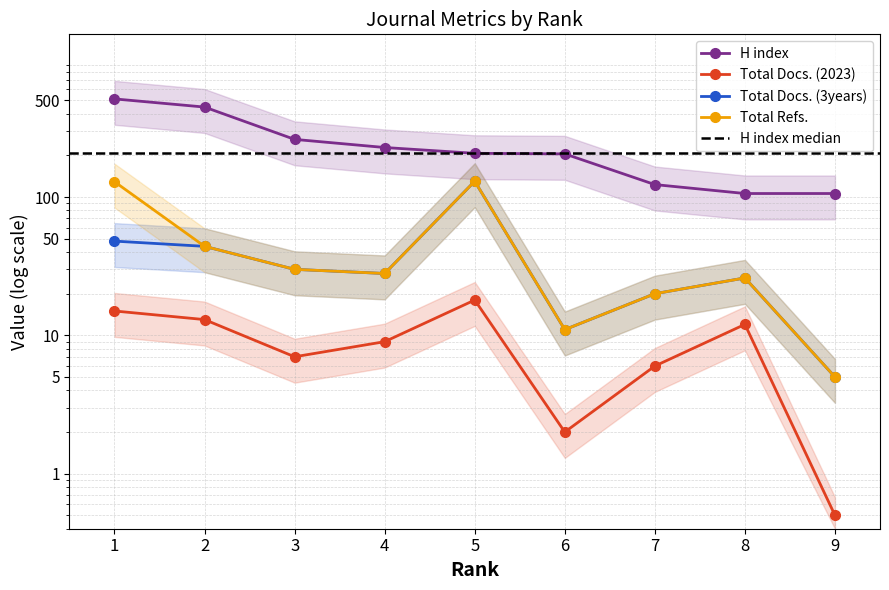

How many data points in Total Docs. (2023) are above 9?

4